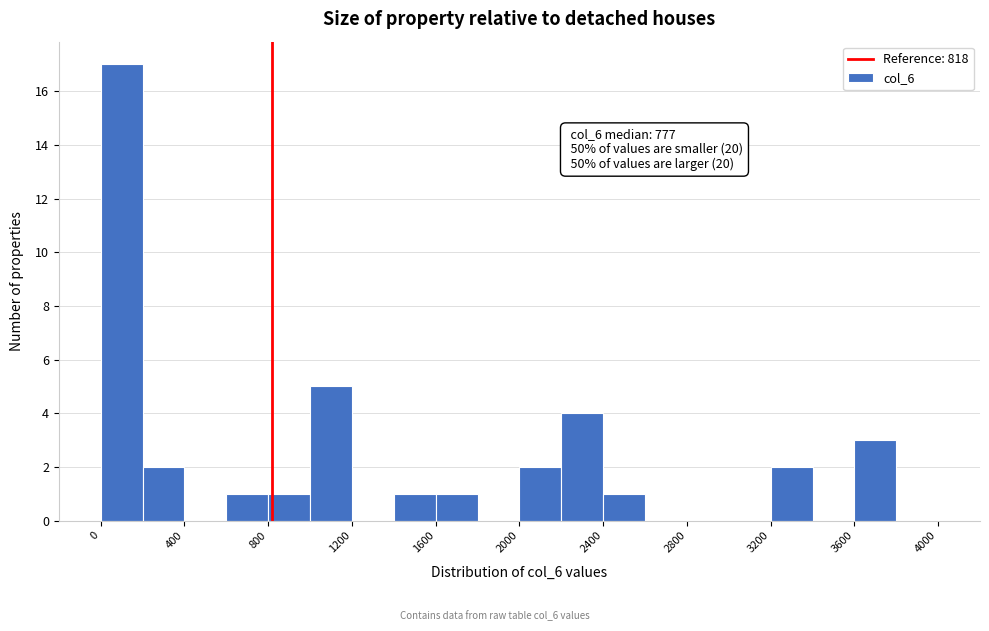

Over which range of the x-axis is the bar tallest?

0 to 200